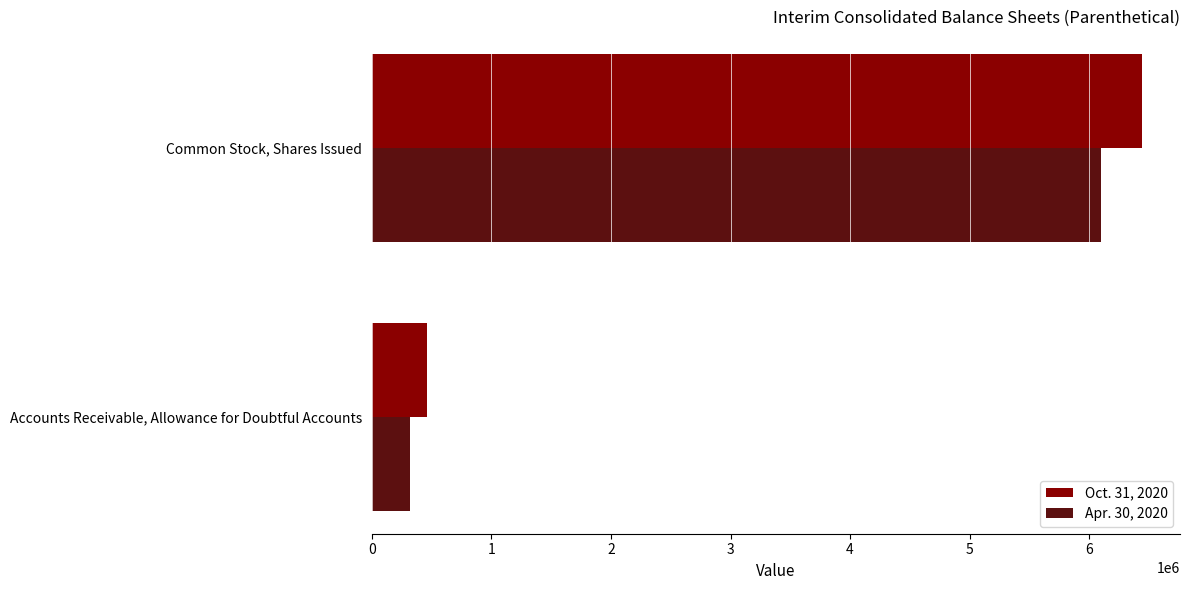

List the series in order of their overall mean, highest first.

Oct. 31, 2020, Apr. 30, 2020